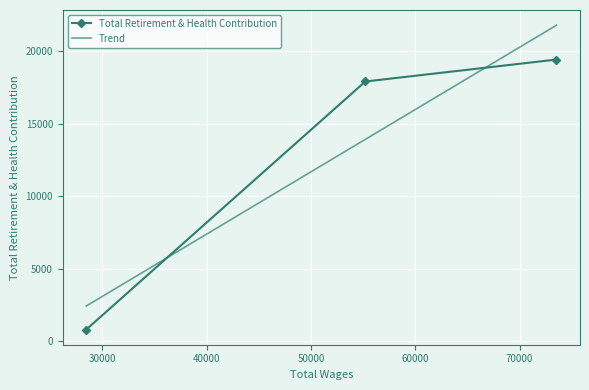

What is the value of the Total Retirement & Health Contribution point at the 2nd from the left?

17916